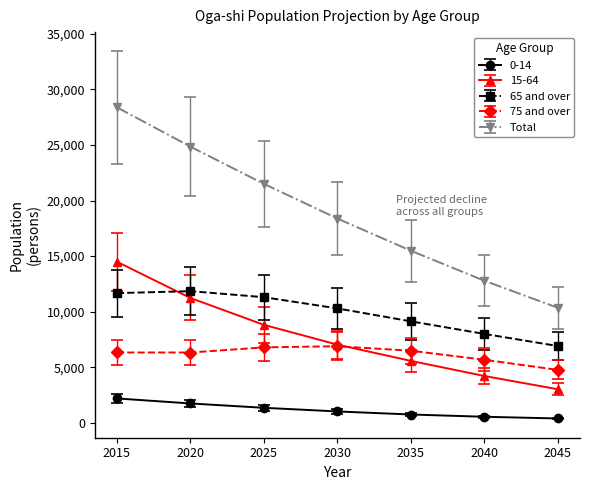

Rank the series by their maximum value, from lowest to highest.

0-14, 75 and over, 65 and over, 15-64, Total